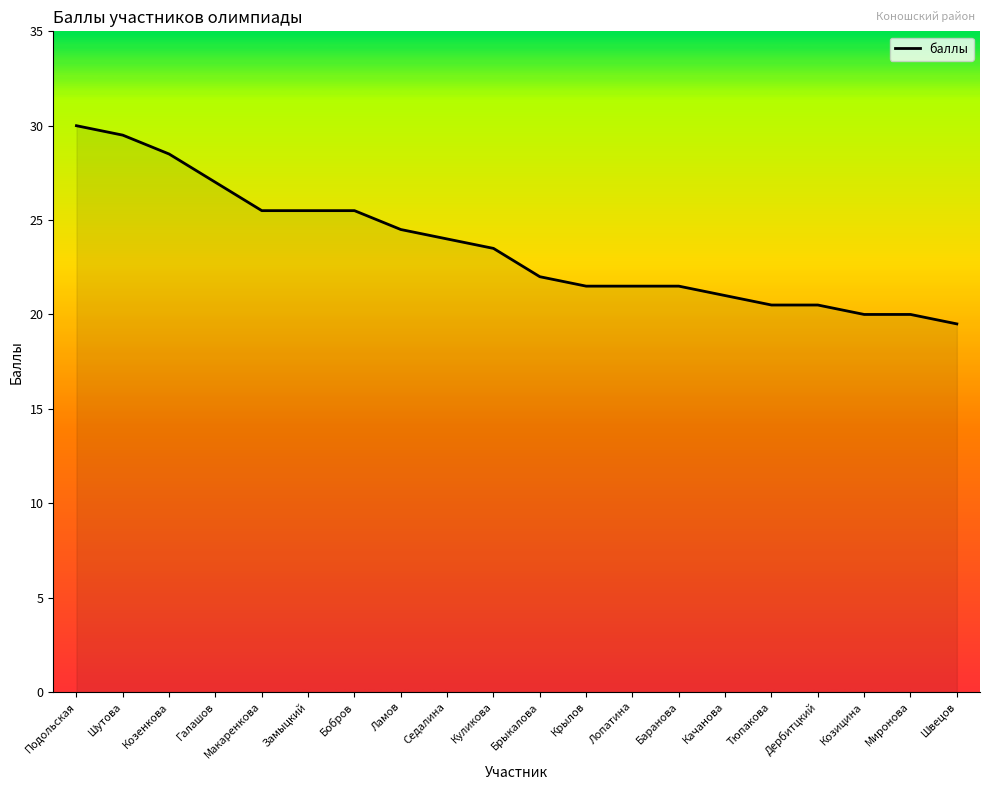

What is the sum of the values at Качанова and Седалина?

45.0